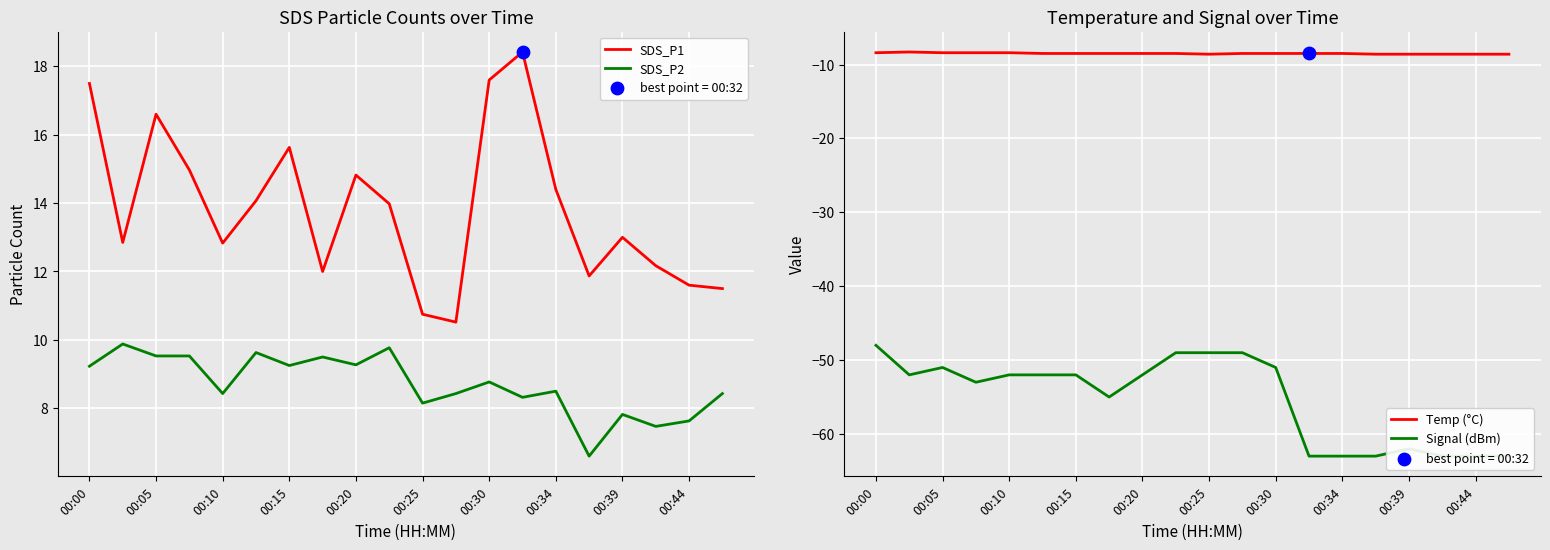

Which series reaches the minimum Y coordinate?

Signal (dBm)